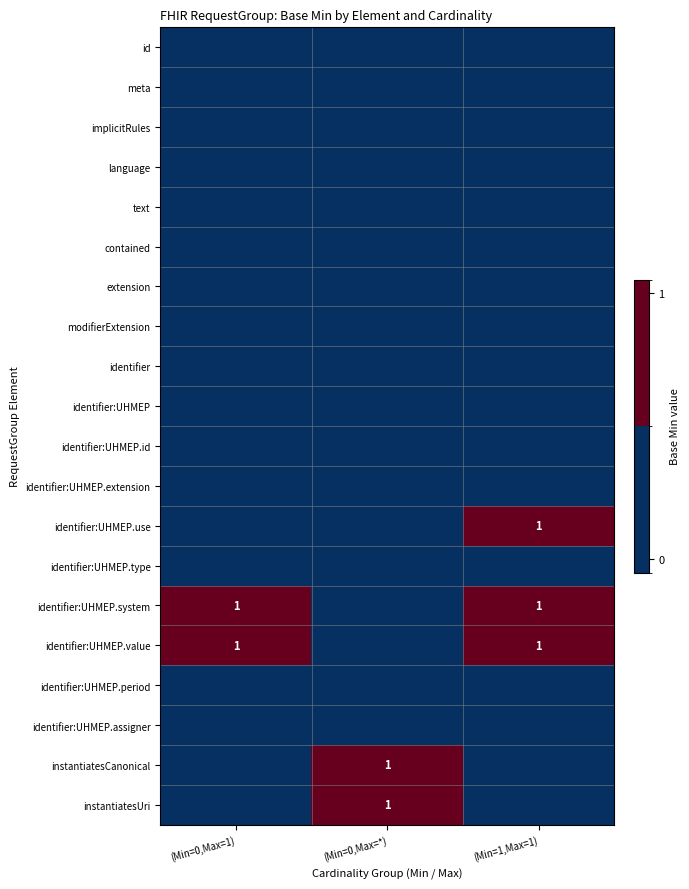

The value of instantiatesCanonical at (Min=0,Max=*) is 1. True or false?

True